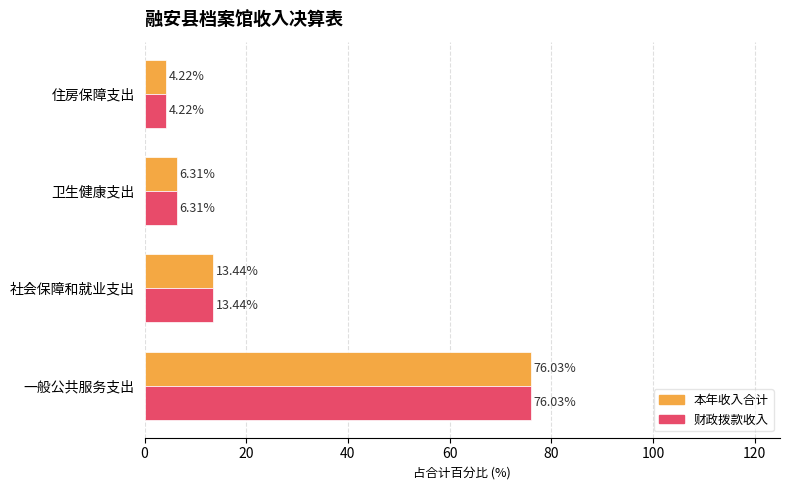

What is the difference between the maximum and minimum values in the 本年收入合计 series?

71.8